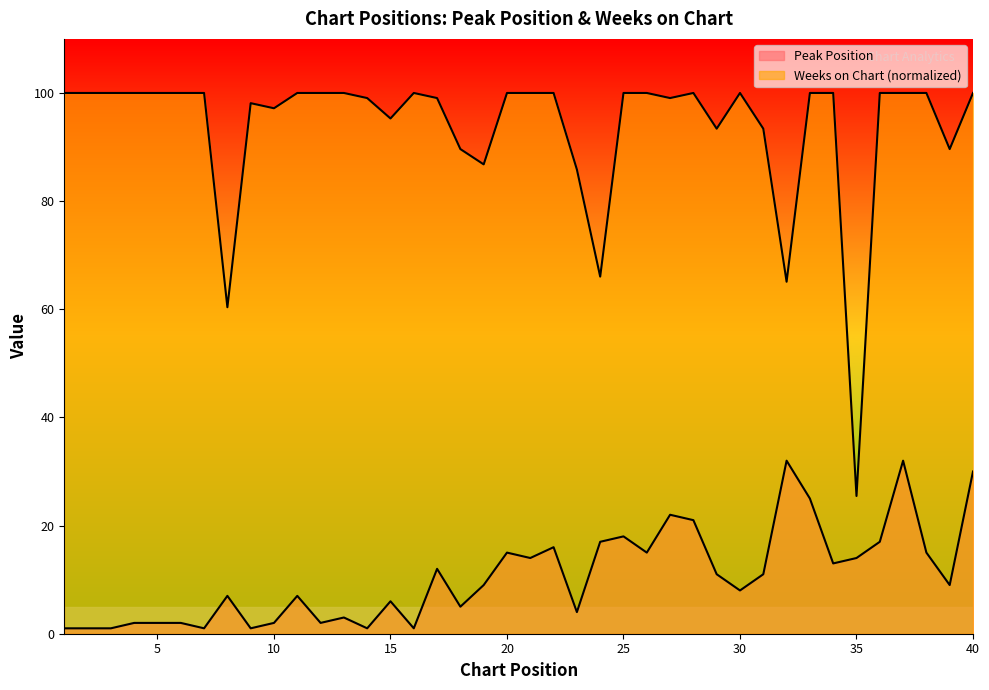

What is the sum of all Weeks on Chart values?

3743.4